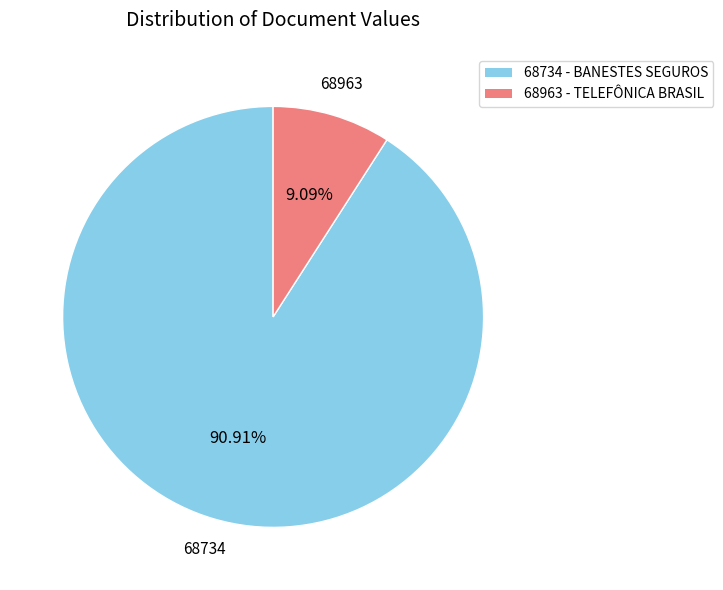

Is 68963 the majority of the pie?

No